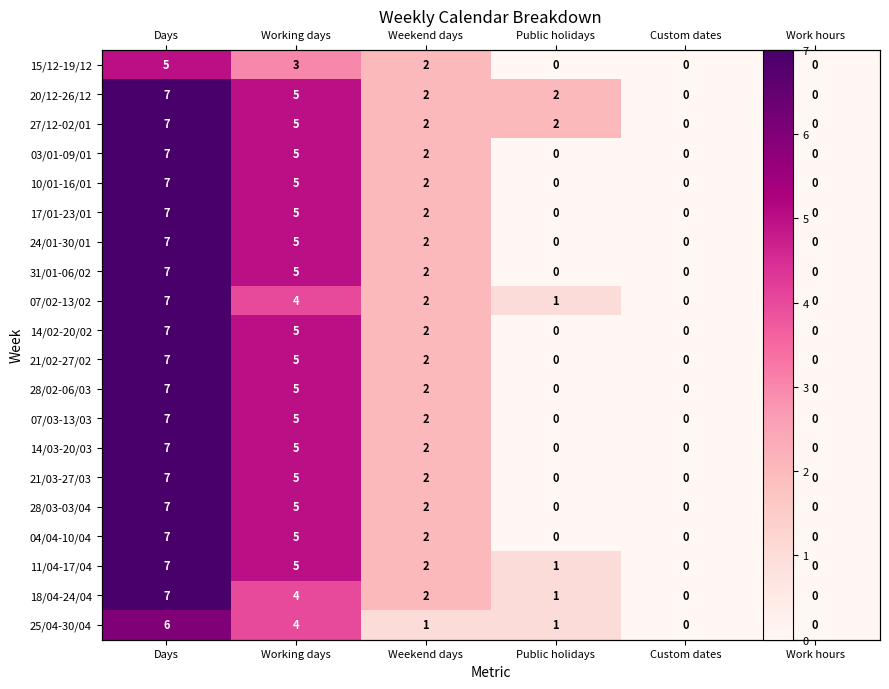

Which category has the lowest value across all series?

Public holidays